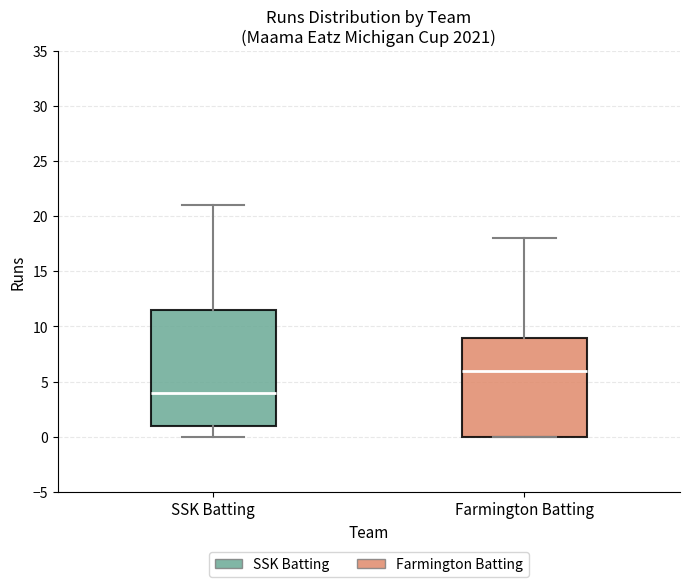

Reading left to right, read every box against the y-axis: the position of its median line, the range the box covers, and the ends of its whiskers. The values are not printed on the chart, so give them approximately, as read against the axis.

SSK Batting: median 4.0, box 1.0 to 11.5, whiskers 0.0 to 21.0
Farmington Batting: median 6.0, box 0.0 to 9.0, whiskers 0.0 to 18.0